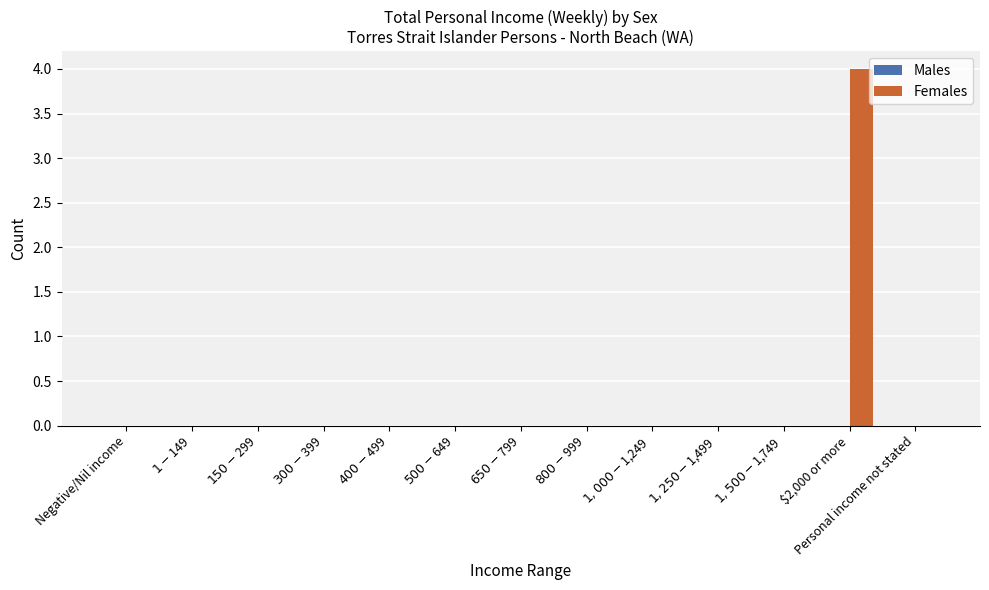

What is the sum of all values?

4